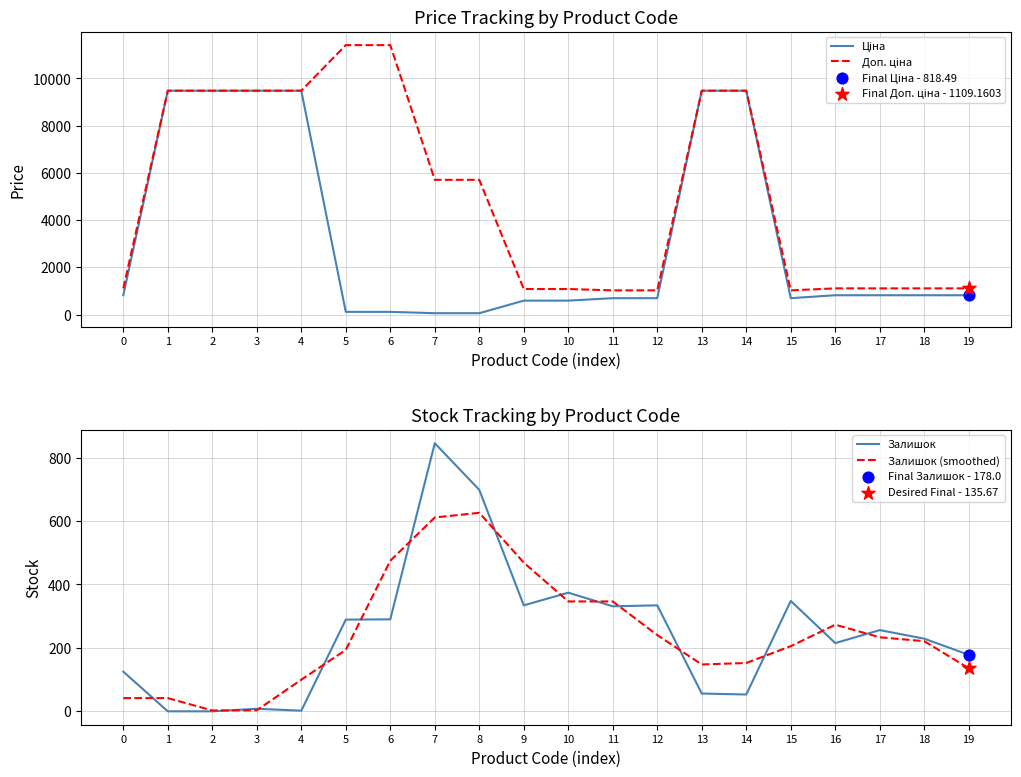

What are all the series names shown in the legend?

Ціна, Доп. ціна, Залишок, Залишок (smoothed)